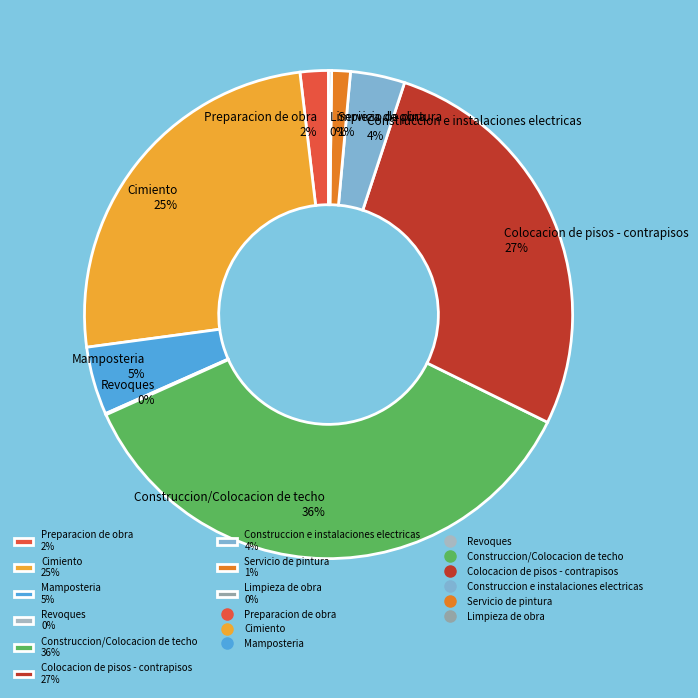

Do Mamposteria and Preparacion de obra together represent more than half of the pie?

No